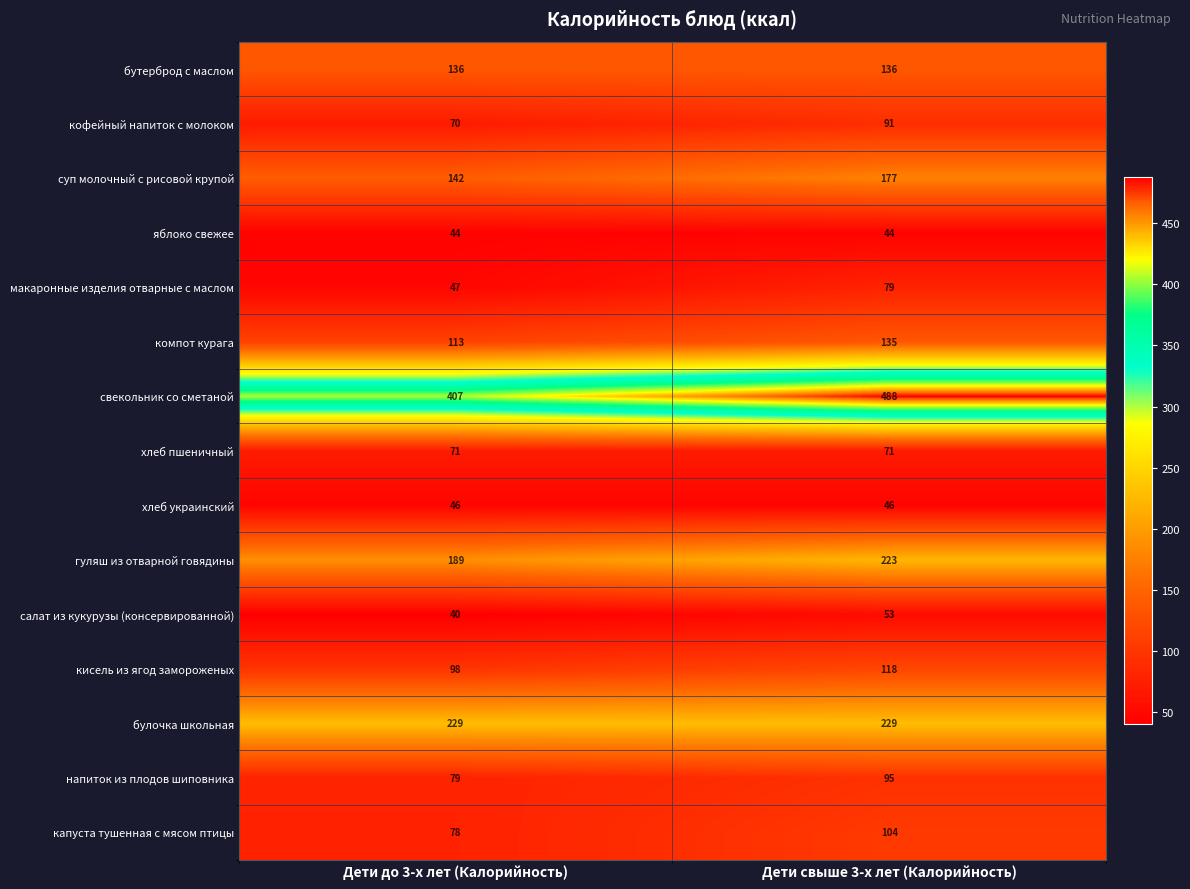

What is the difference between the кисель из ягод замороженых values at Дети свыше 3-х лет (Калорийность) and Дети до 3-х лет (Калорийность)?

20